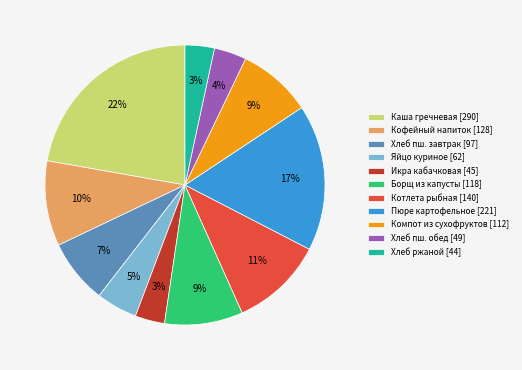

To the nearest percent, what is the difference between the Икра кабачковая [45] and Борщ из капусты [118] slice percentages?

6%